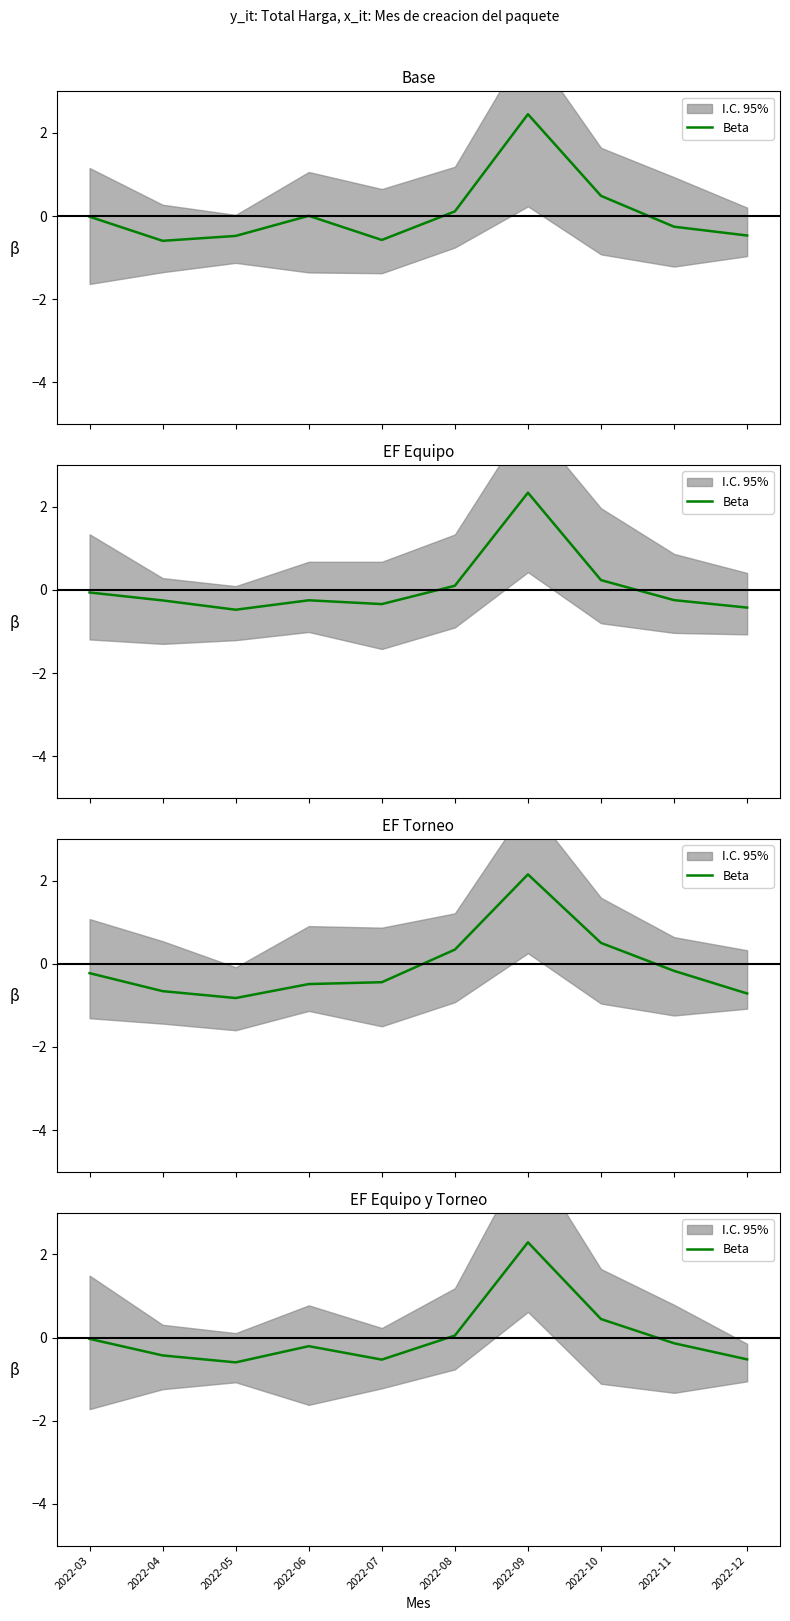

List the labels in order of value, largest first.

2022-09, 2022-10, 2022-08, 2022-03, 2022-11, 2022-06, 2022-04, 2022-12, 2022-07, 2022-05